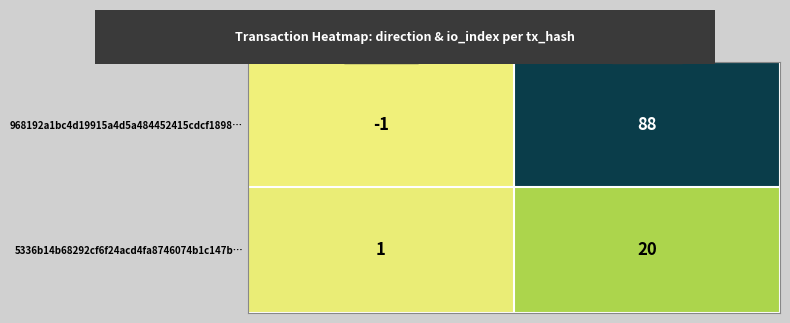

Which series has the largest range (max minus min)?

968192a1bc4d19915a4d5a484452415cdcf1898…